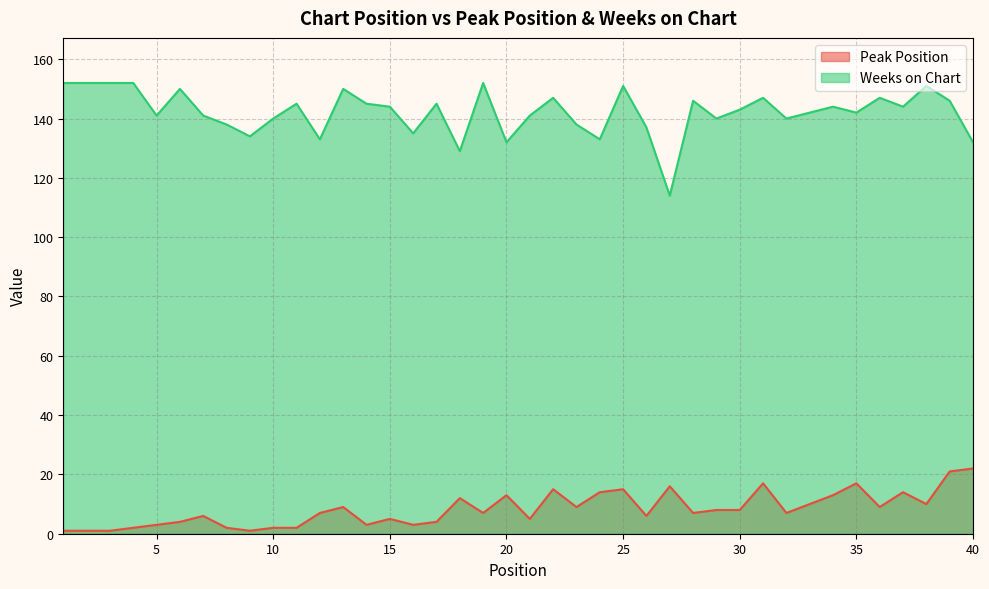

What is the spread (max minus min) of values at 29?

132